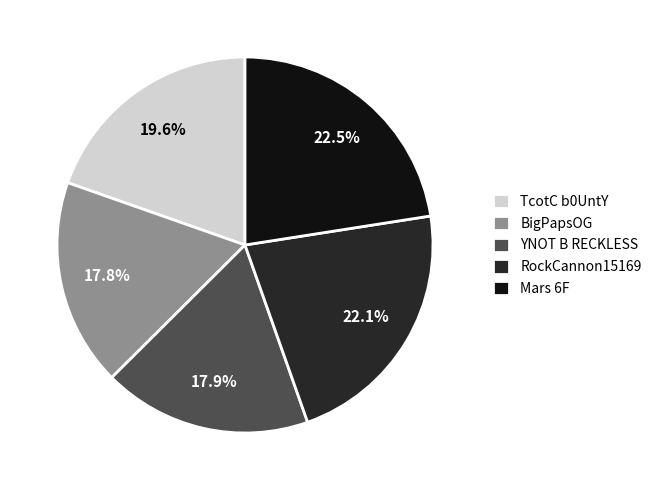

True or false: TcotC b0UntY accounts for 20% of the total.

True